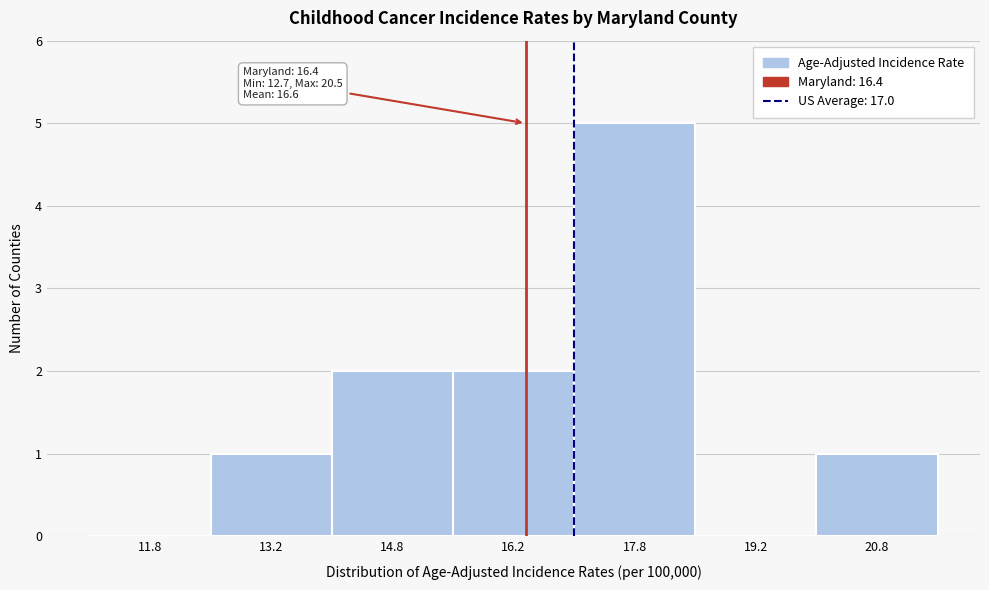

Over which range of the x-axis is the bar tallest?

17.0 to 18.5